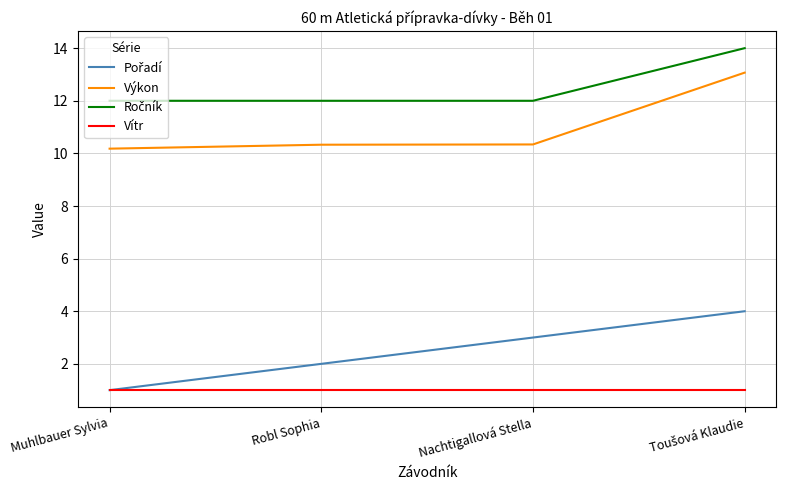

Is this an area chart (filled region under the line)?

No